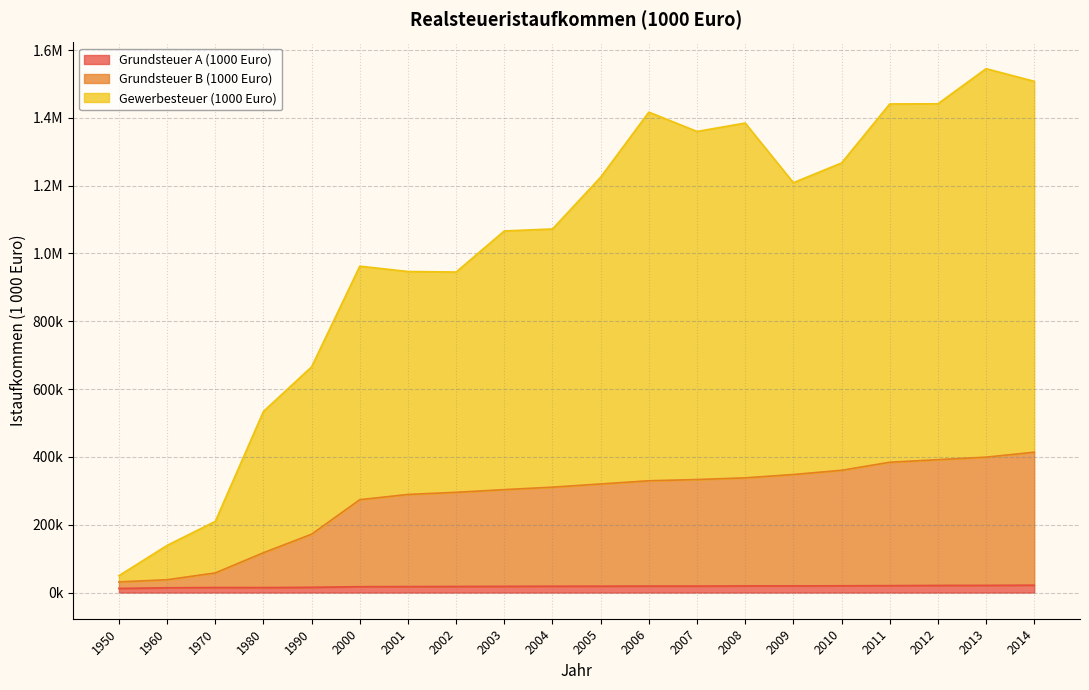

Is the value of Grundsteuer A (1000 Euro) at 2006 greater than the value of Gewerbesteuer (1000 Euro) at 1970?

No